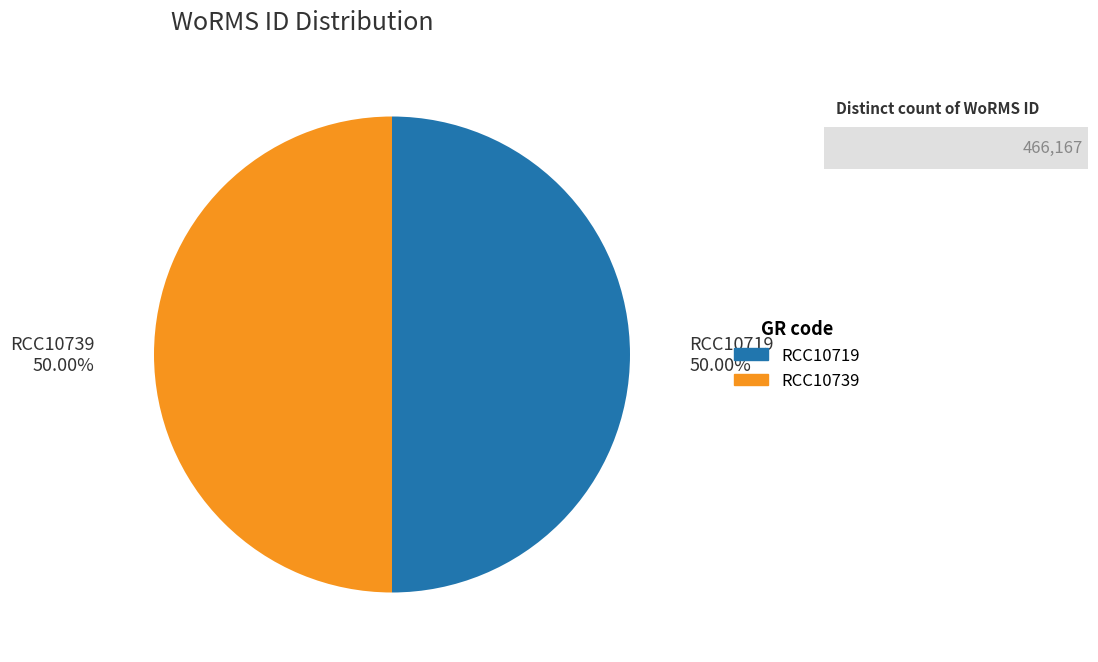

What percentage is the RCC10739 slice, to the nearest percent?

50%